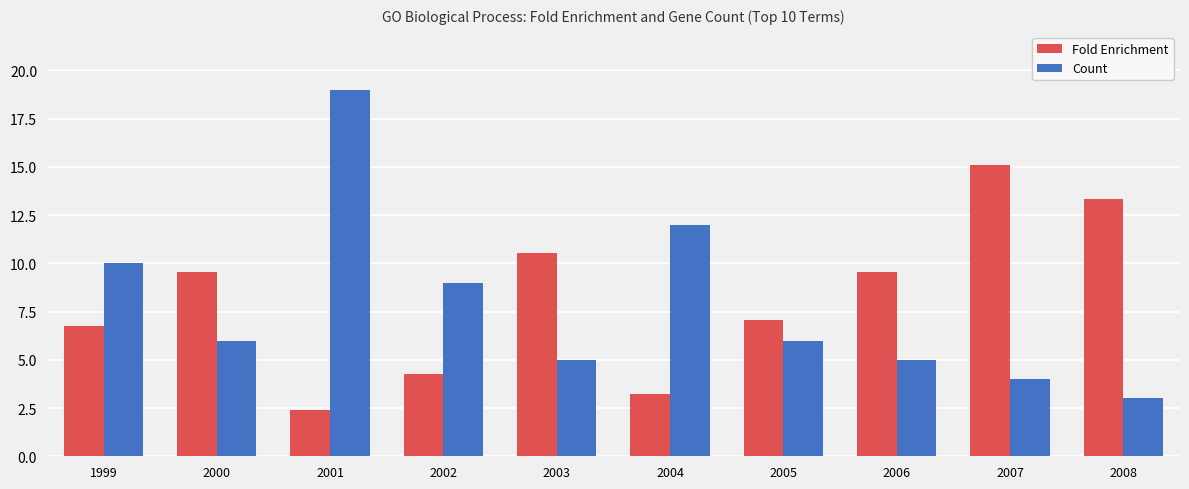

The Count series shows 8.8 at 2005. True or false?

False